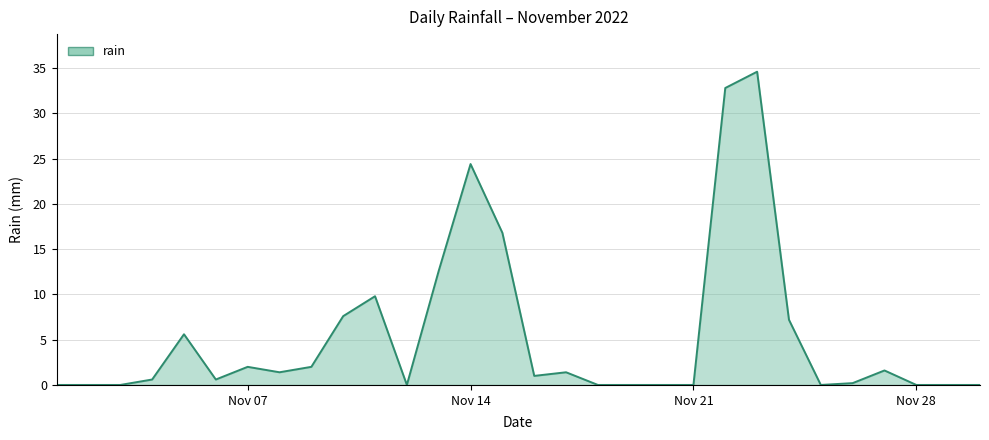

What is the greatest value displayed?

34.6